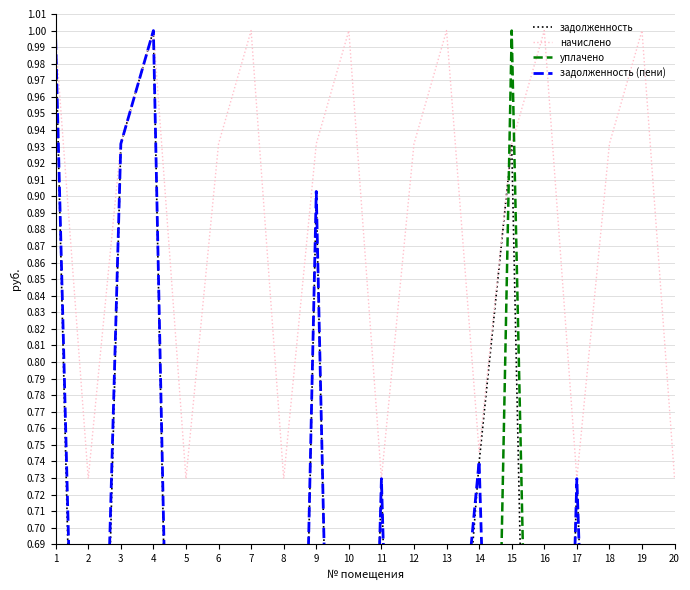

In задолженность, how many points are higher than both neighbors (excluding endpoints)?

5